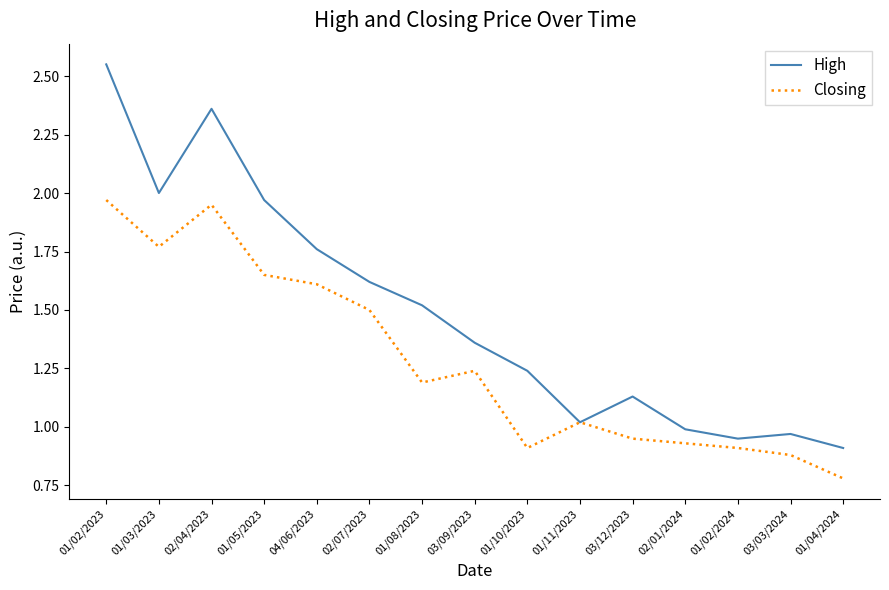

At which category does High reach its first local peak?

02/04/2023